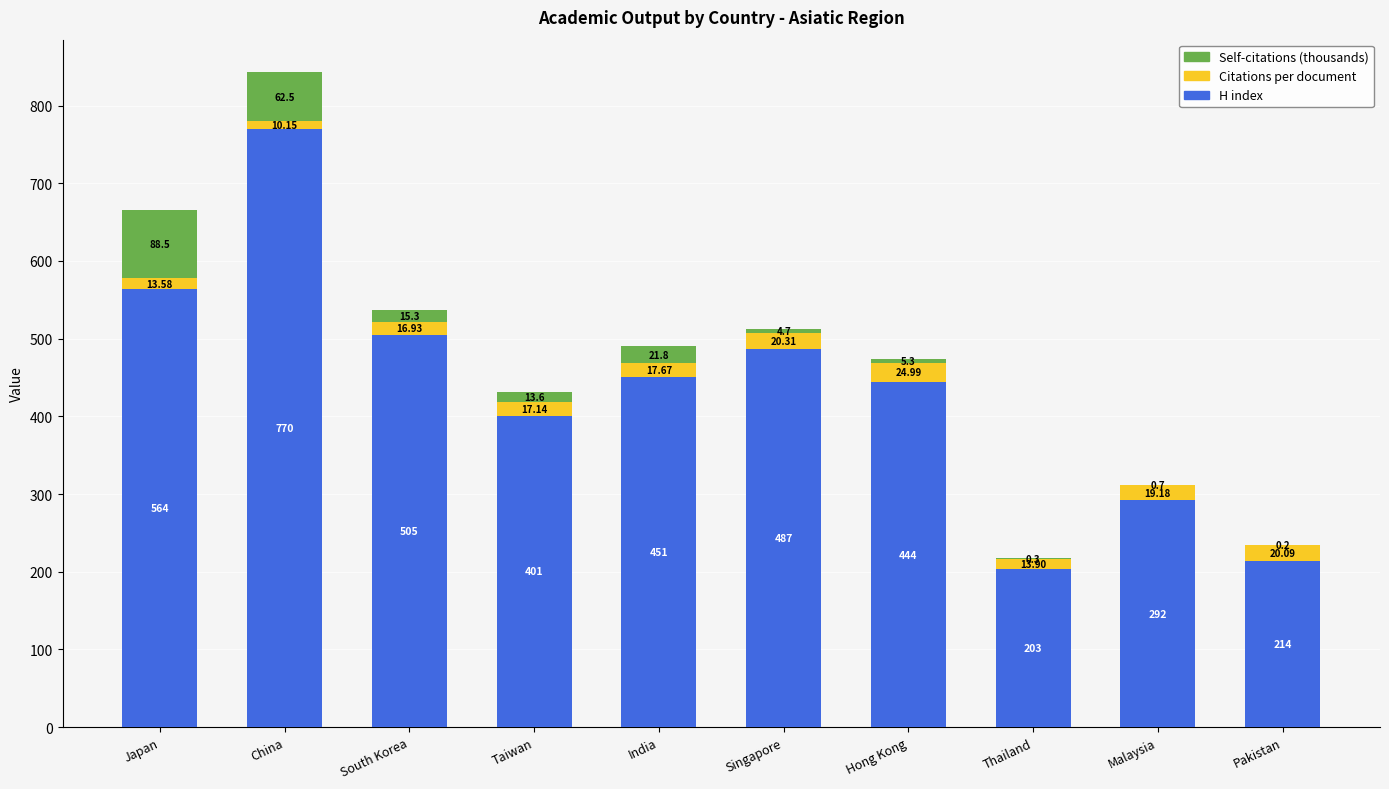

True or false: H index has a value of 770.0 at China.

True